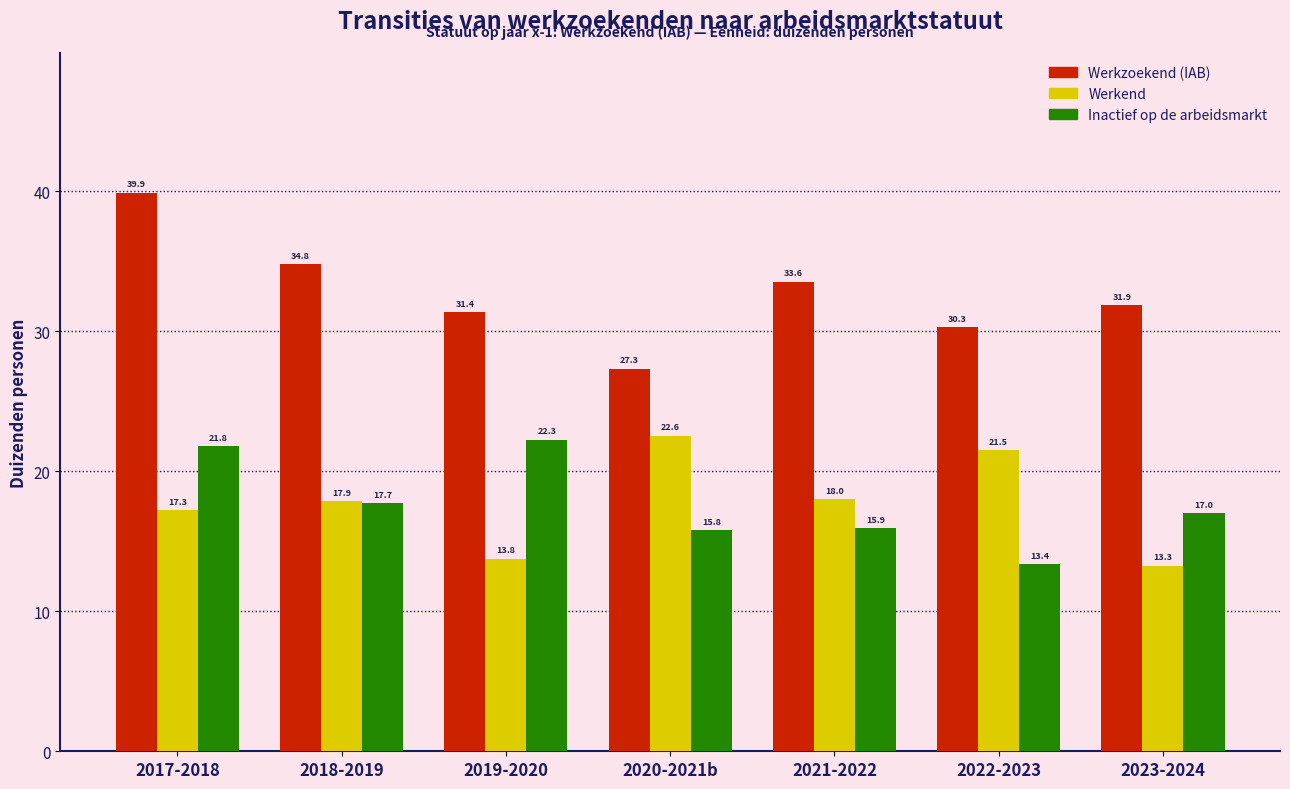

Rank the series at 2023-2024 from lowest to highest value.

Werkend, Inactief op de arbeidsmarkt, Werkzoekend (IAB)